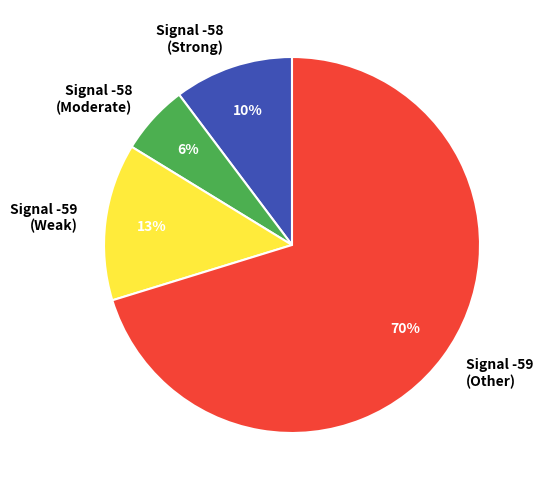

Count the number of slices in the pie.

4